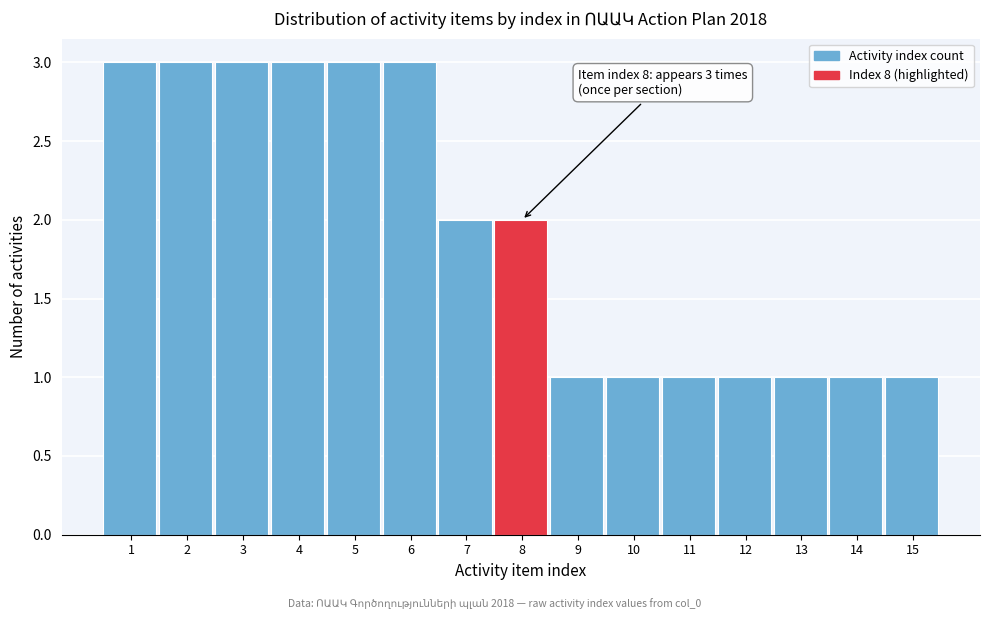

Reading left to right, transcribe all the data shown in this chart.

3	3	3	3	3	3	2	2	1	1	1	1	1	1	1